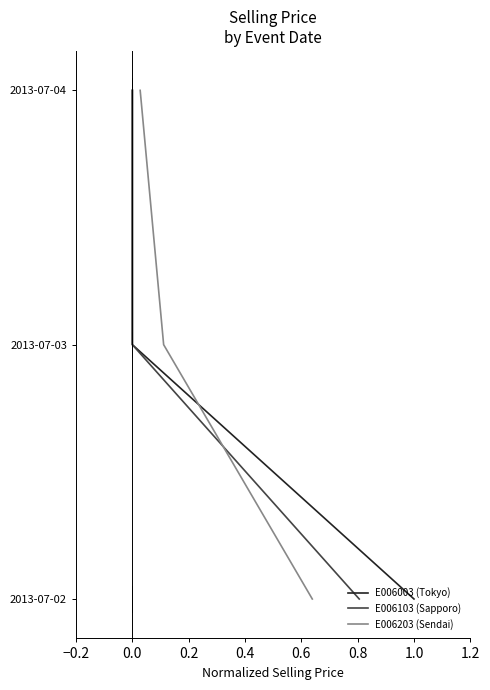

Does the chart have visible grid lines?

No